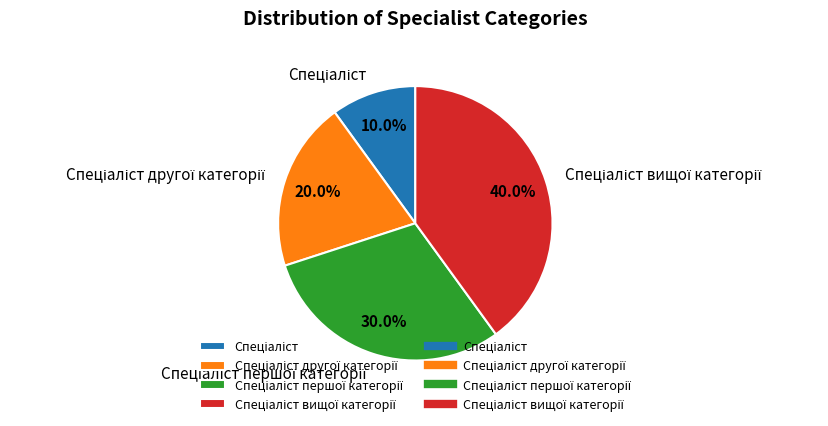

Is there any slice that represents more than half of the pie?

No